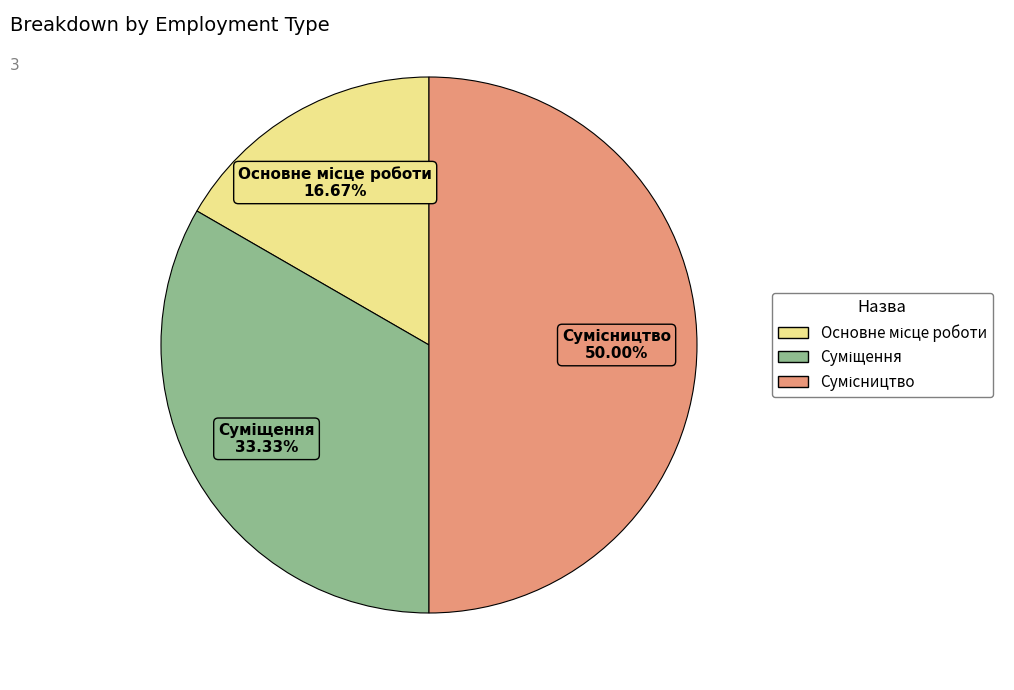

Rank the categories by value from lowest to highest.

Основне місце роботи, Суміщення, Сумісництво